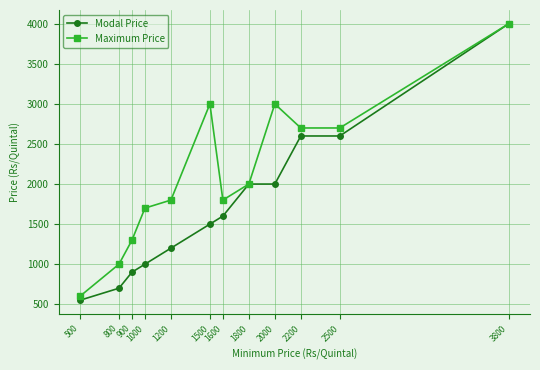

Reading left to right, transcribe all the data shown in this chart.

Modal Price: 500=550	800=700	900=900	1000=1000	1200=1200	1500=1500	1600=1600	1800=2000	2000=2000	2200=2600	2500=2600	3800=4000
Maximum Price: 500=600	800=1000	900=1300	1000=1700	1200=1800	1500=3000	1600=1800	1800=2000	2000=3000	2200=2700	2500=2700	3800=4000